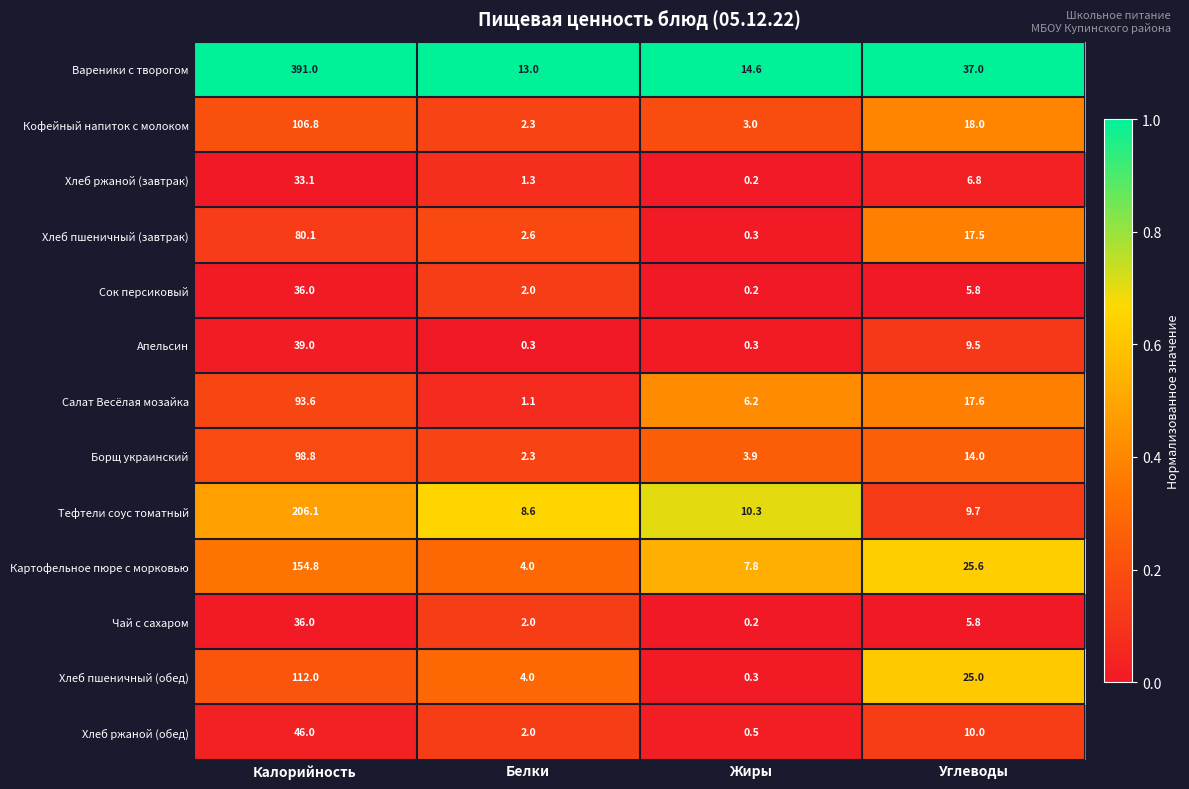

What is the total value across all series at Калорийность?

1433.3